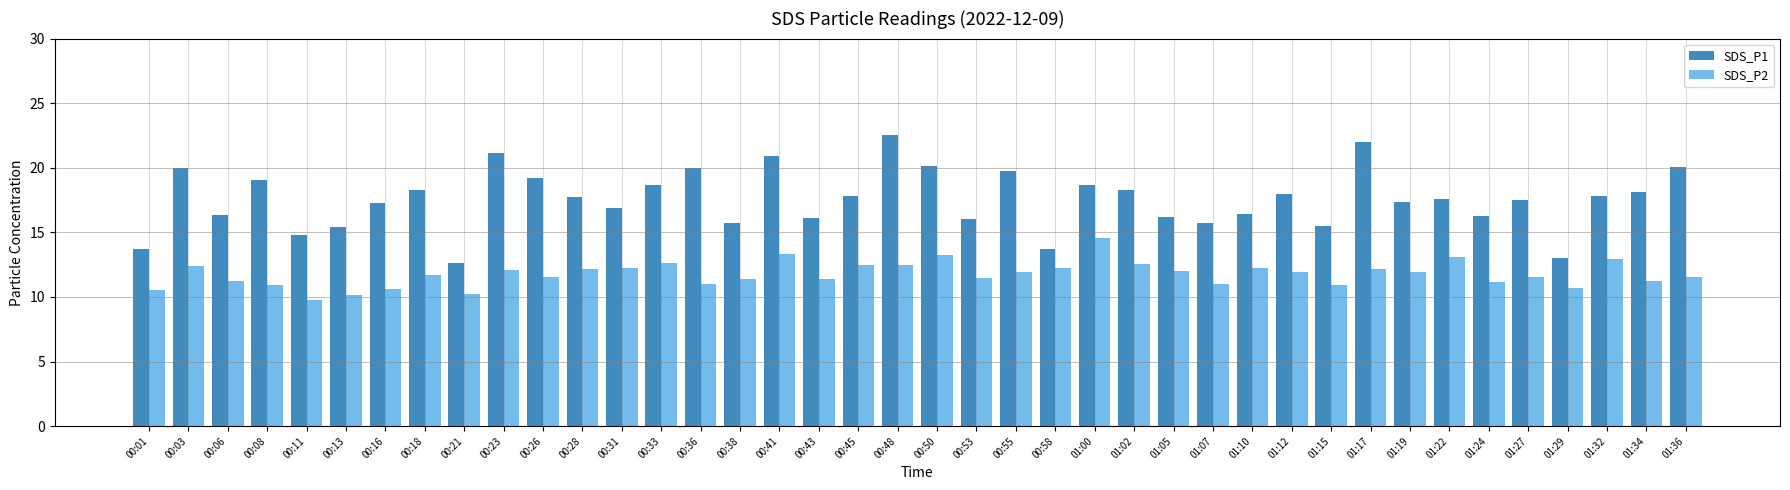

Between 00:01 and 00:31, which series saw the biggest shift?

SDS_P1